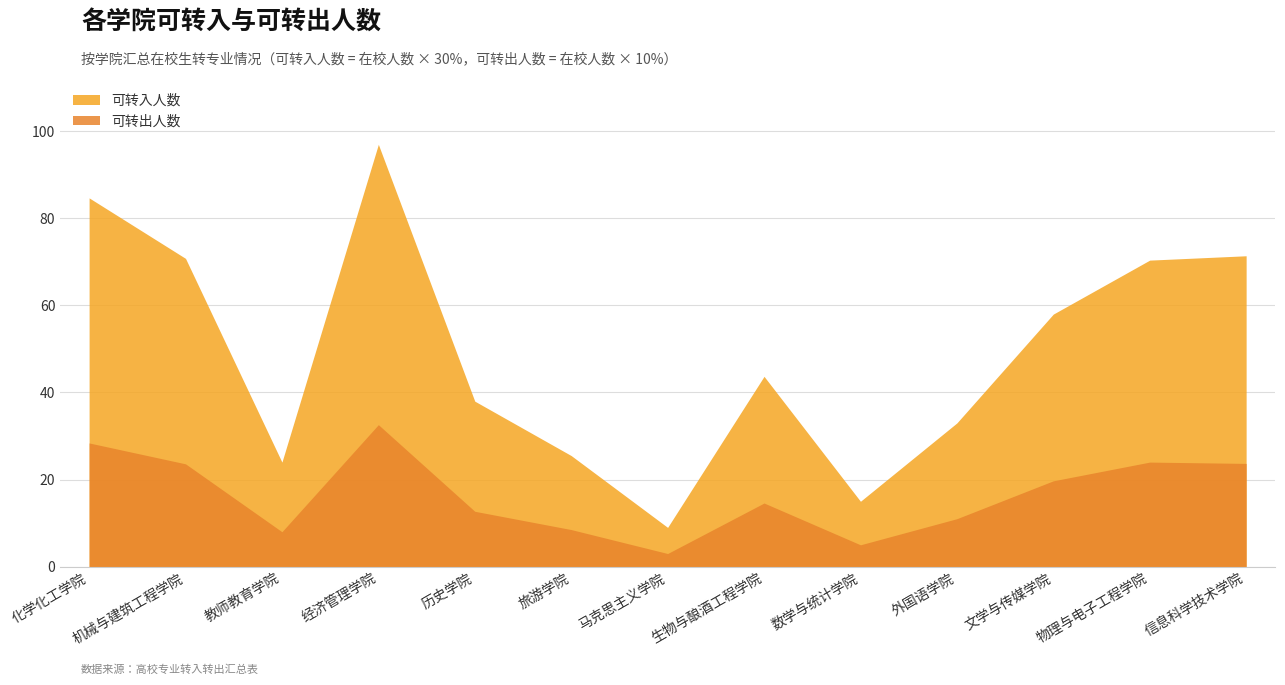

At which category does the chart reach its peak across all series?

经济管理学院